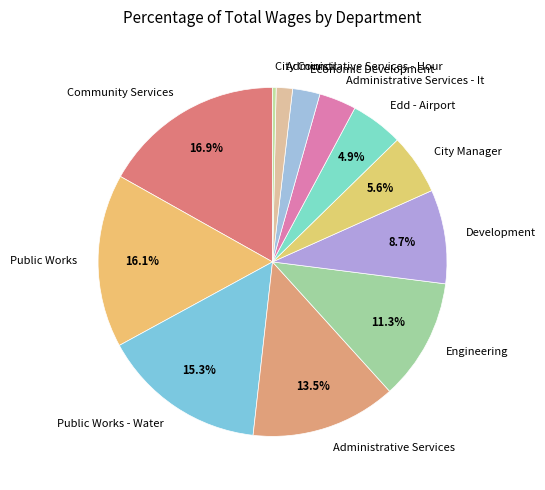

To the nearest percent, what percentage of the pie is Public Works?

16%